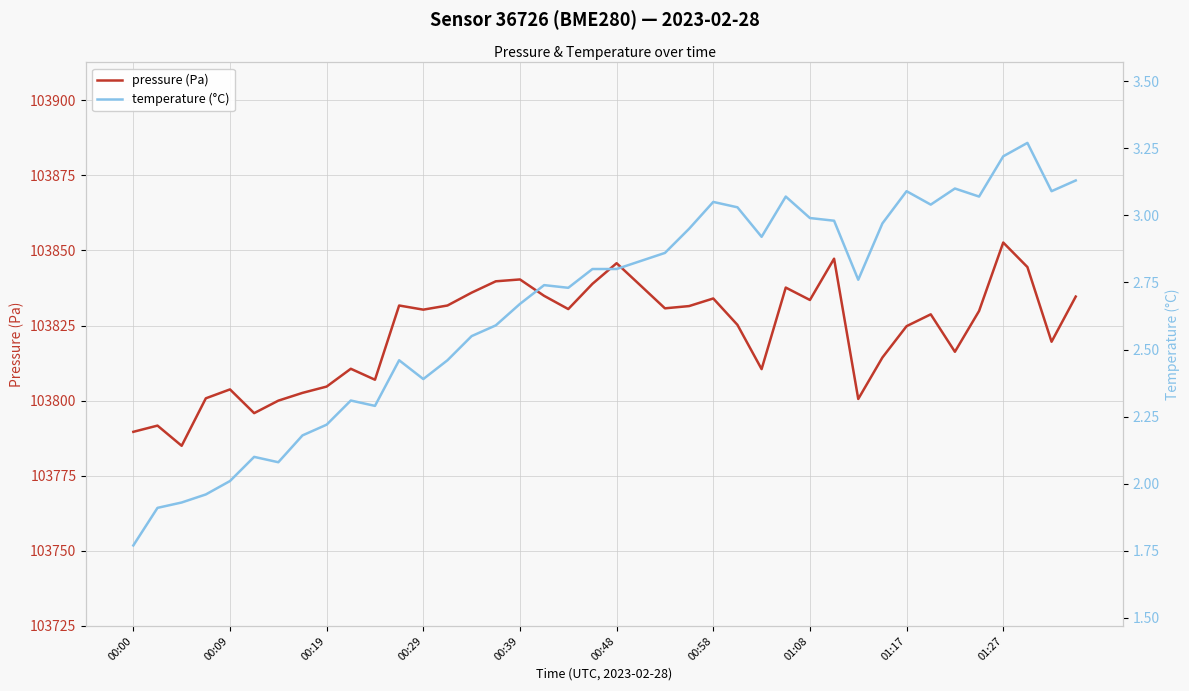

Which series has the largest total across all categories?

pressure (Pa)